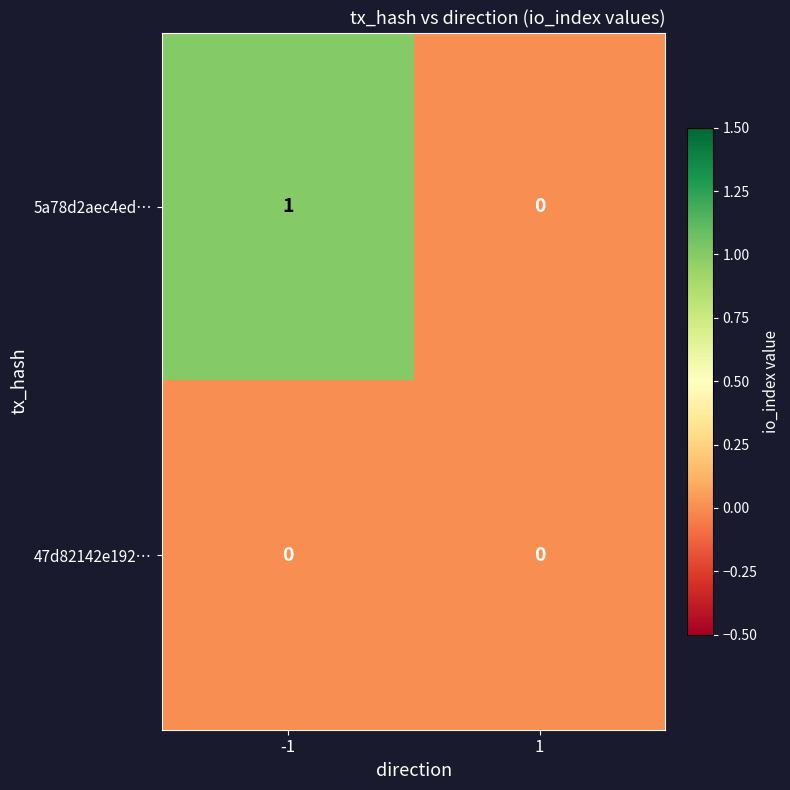

Reading right to left, list all the values displayed in this chart.

5a78d2aec4ed…: 1=0	-1=1
47d82142e192…: 1=0	-1=0